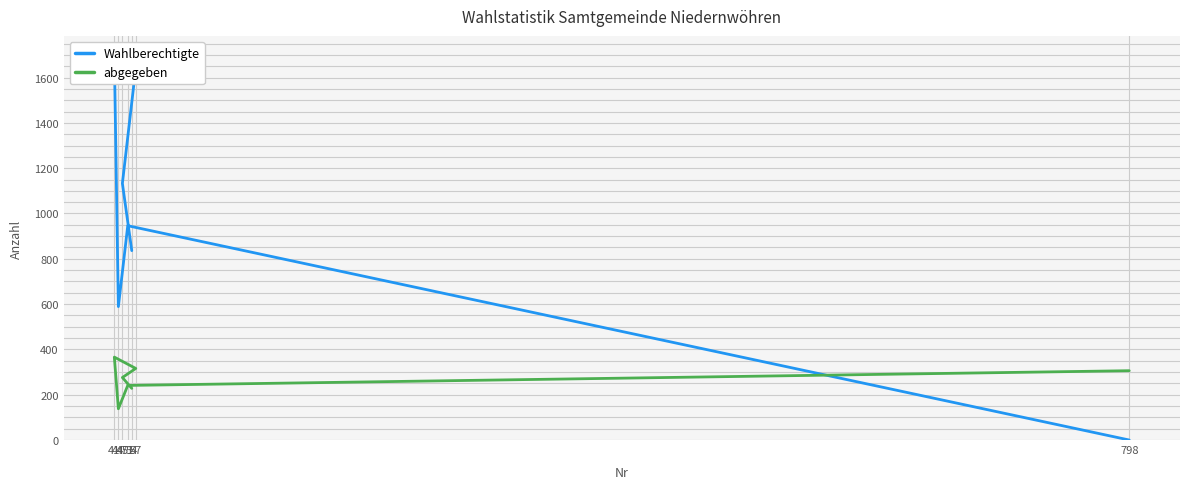

What is the label of the 5th point from the left?

44